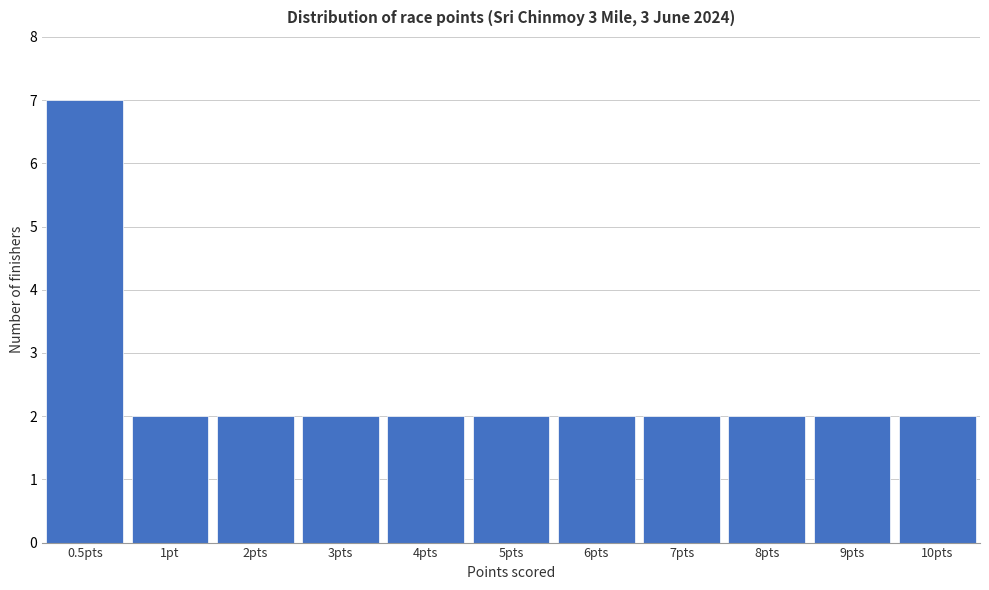

Reading left to right, what are all the values shown in this chart?

7	2	2	2	2	2	2	2	2	2	2